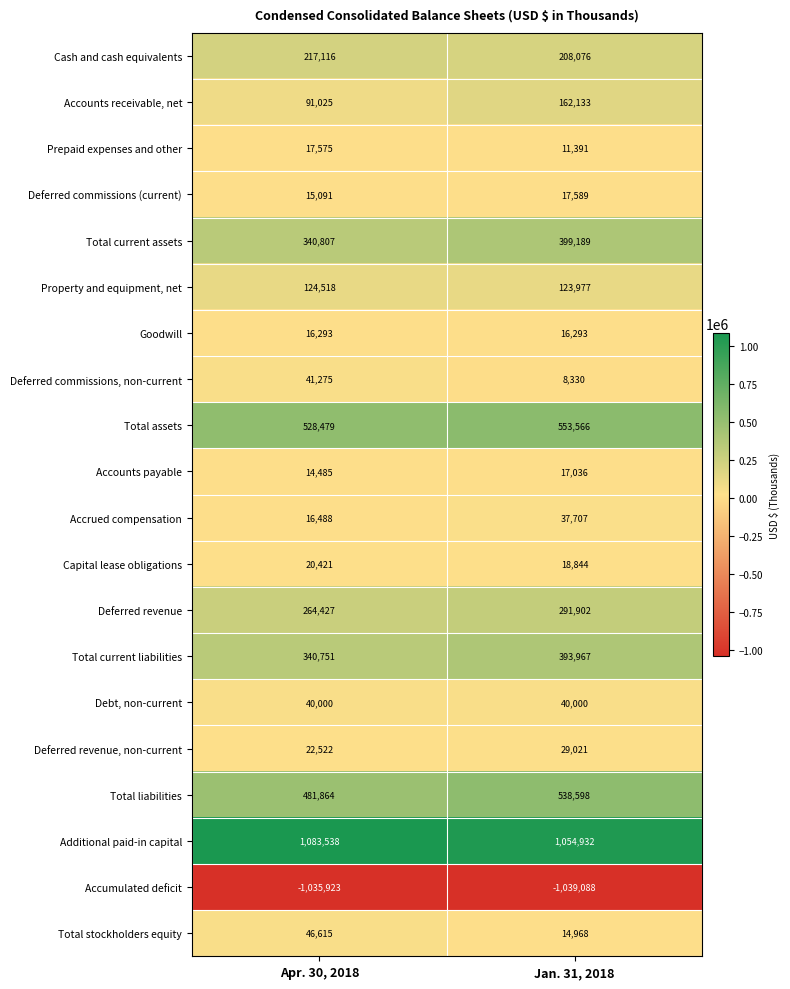

What is the sum of all Total stockholders equity values?

61583